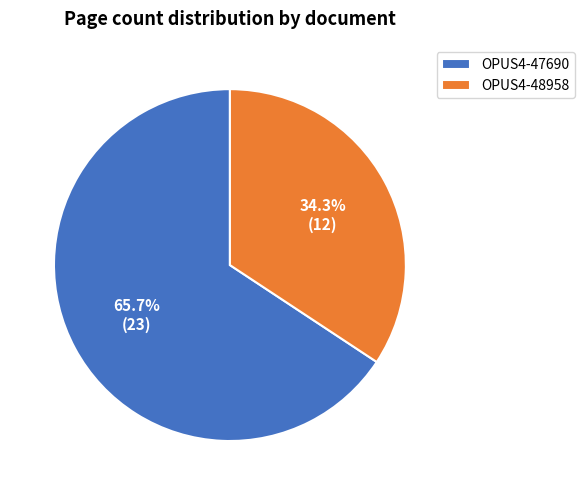

To the nearest percent, what is the difference between the largest and smallest slice percentages?

31%